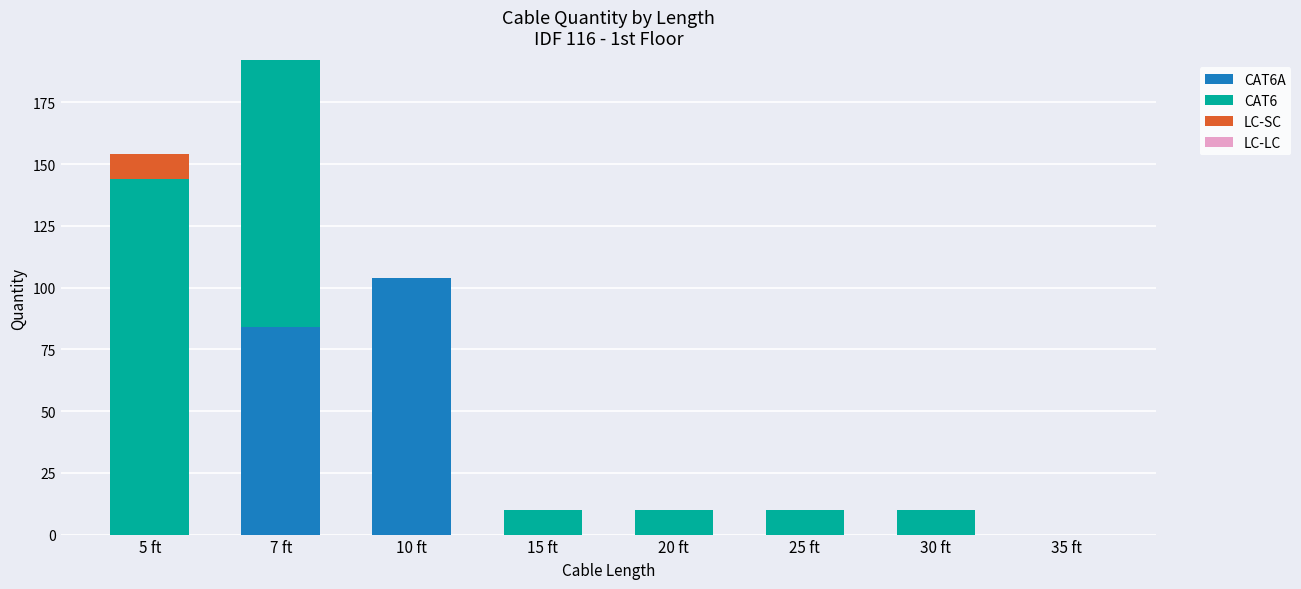

What is the total value across all series at 30 ft?

10